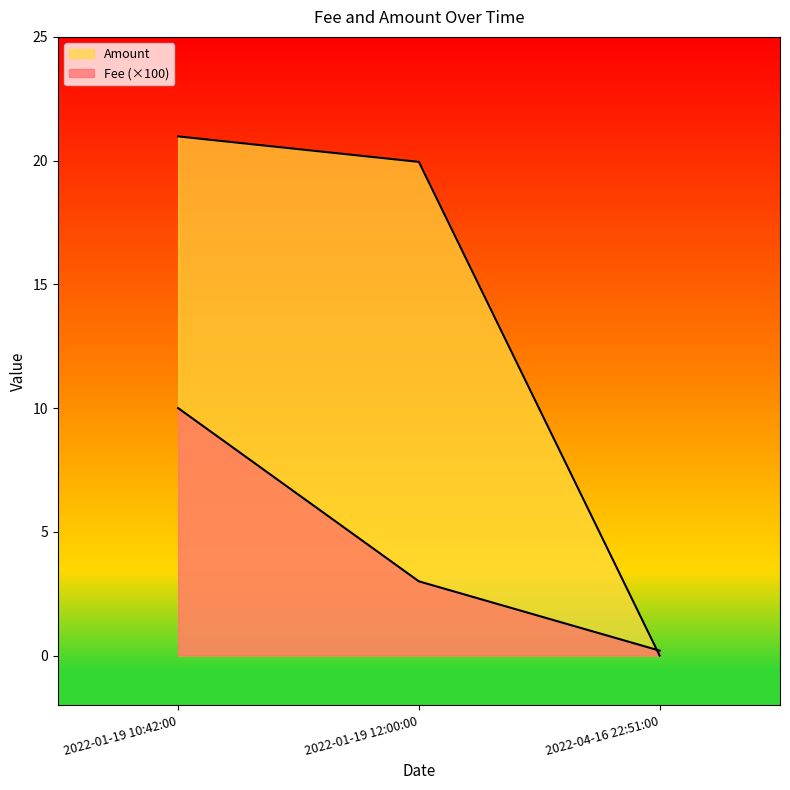

What is the sum of the Amount values at 2022-01-19 10:42:00 and 2022-04-16 22:51:00?

21.0